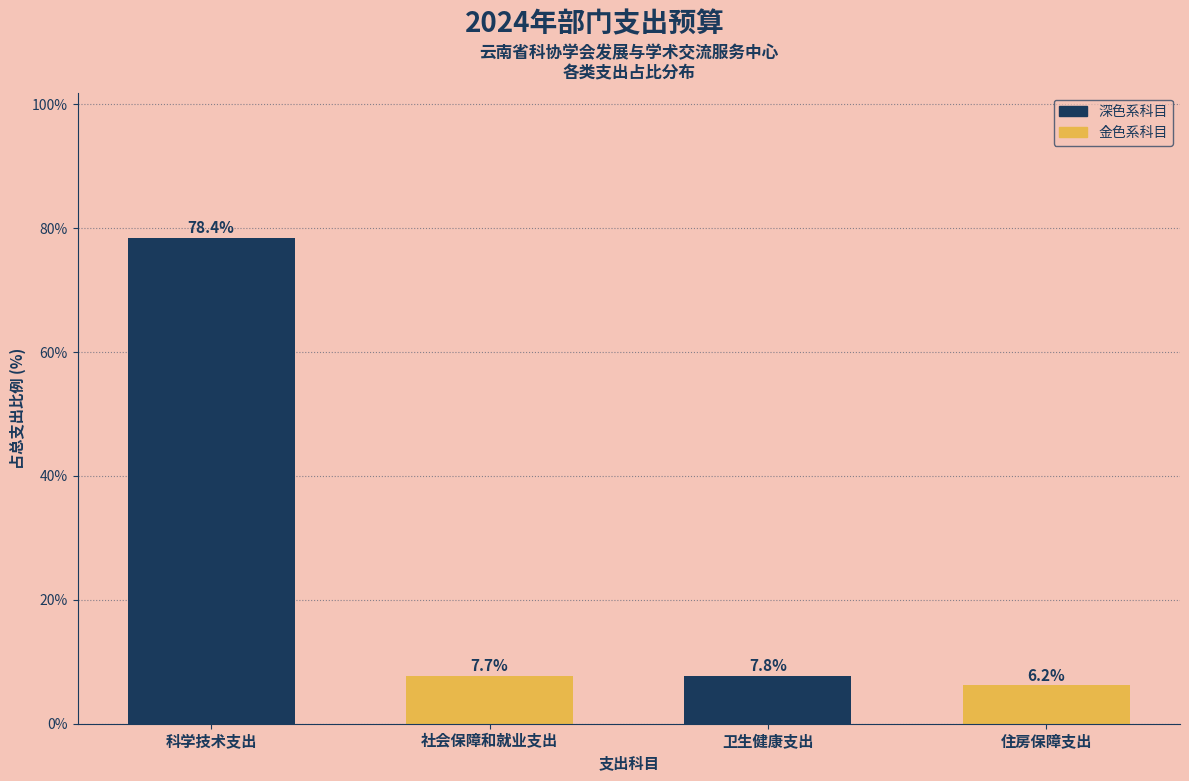

Reading left to right, transcribe all the data shown in this chart.

78.4	7.7	7.8	6.2